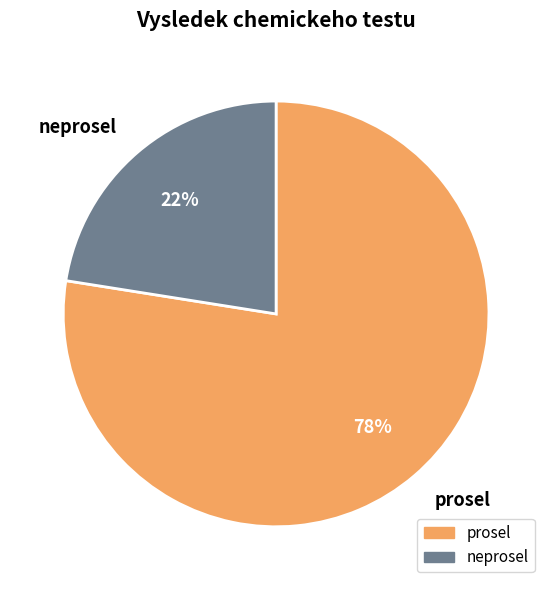

Is it true that neprosel is 14% of the pie?

False